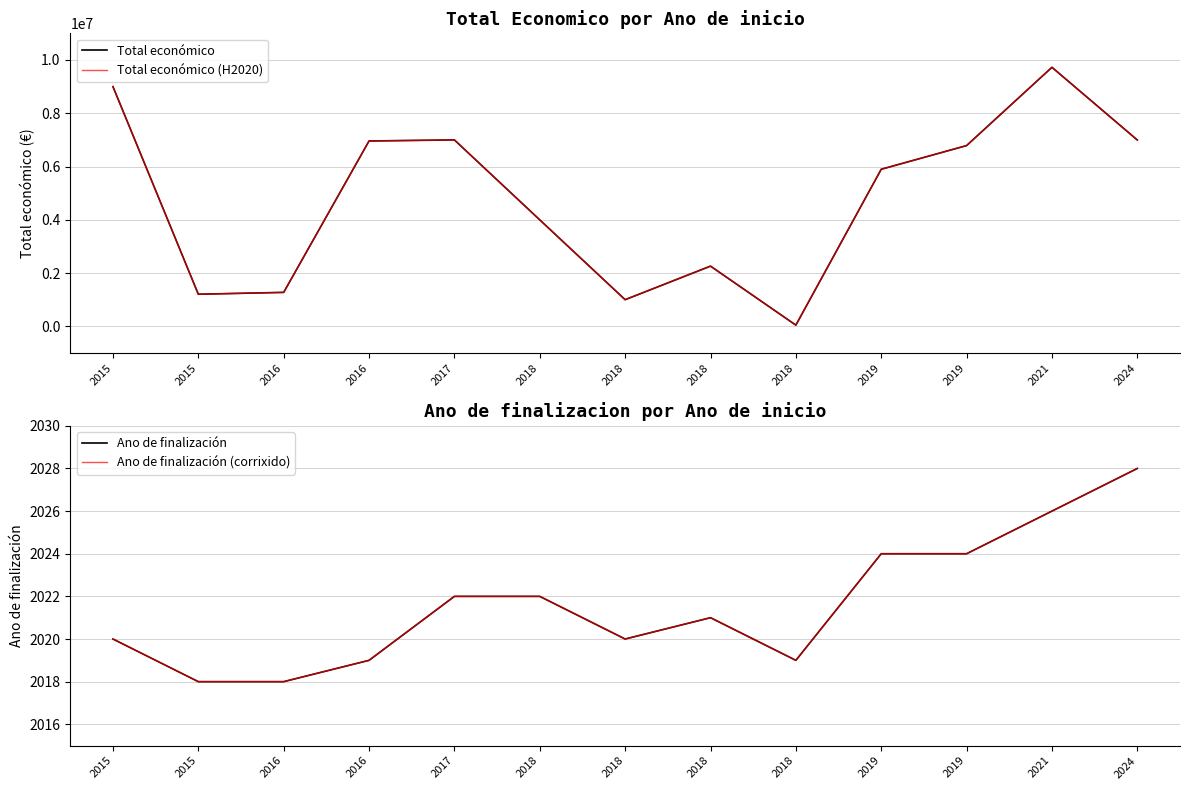

True or false: Total económico and Total económico (H2020) intersect in this chart.

False